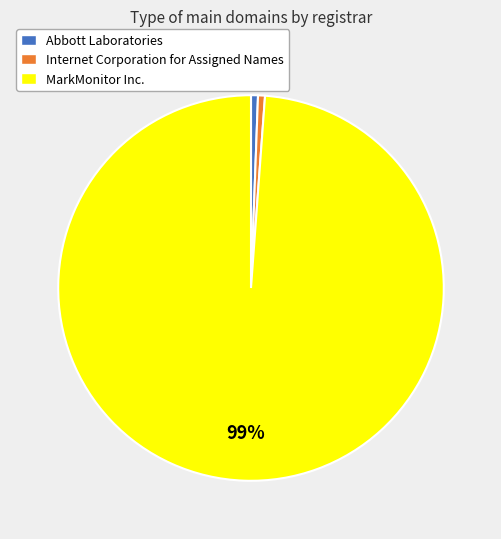

Is the sum of Abbott Laboratories and MarkMonitor Inc. greater than half?

Yes